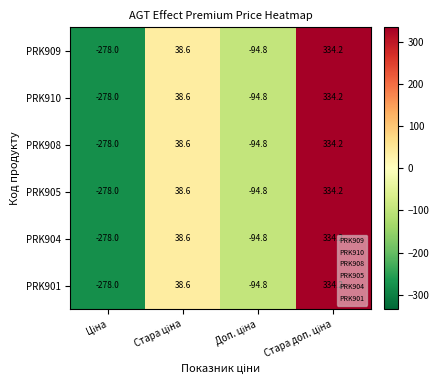

What is the difference between the maximum and second lowest values in the PRK908 series?

429.0